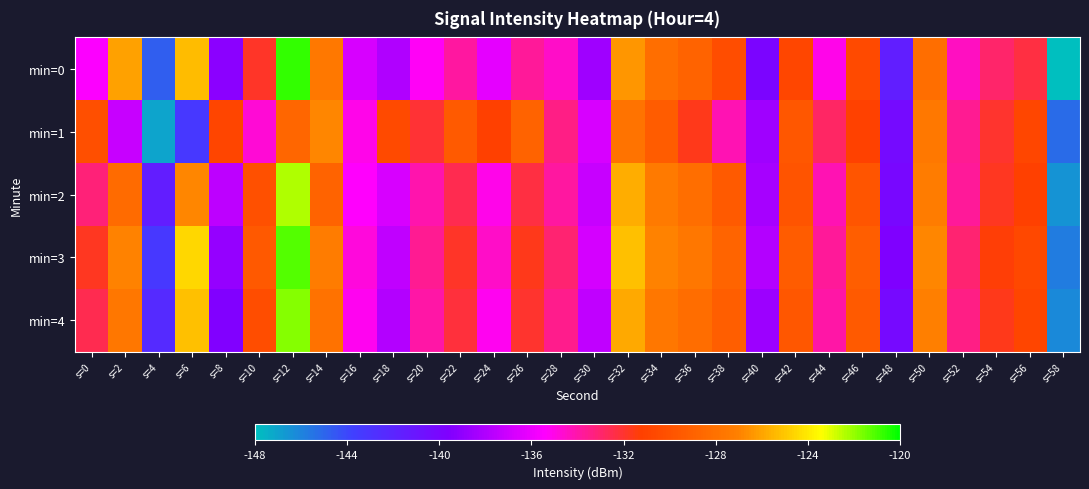

Reading left to right, what are all the values shown in this chart?

min=0: s=0=-135.5	s=2=-126.1	s=4=-144.7	s=6=-125.3	s=8=-139.2	s=10=-131.8	s=12=-120.7	s=14=-127.5	s=16=-136.7	s=18=-138.0	s=20=-135.2	s=22=-133.9	s=24=-136.2	s=26=-133.7	s=28=-134.5	s=30=-138.5	s=32=-126.4	s=34=-128.1	s=36=-128.9	s=38=-130.3	s=40=-139.8	s=42=-130.8	s=44=-135.1	s=46=-130.6	s=48=-141.6	s=50=-128.2	s=52=-134.4	s=54=-133.0	s=56=-132.3	s=58=-148.0
min=1: s=0=-130.2	s=2=-137.2	s=4=-147.0	s=6=-143.2	s=8=-130.9	s=10=-134.7	s=12=-128.7	s=14=-126.8	s=16=-135.0	s=18=-130.6	s=20=-132.1	s=22=-129.5	s=24=-131.2	s=26=-128.9	s=28=-133.4	s=30=-136.7	s=32=-127.8	s=34=-129.3	s=36=-131.6	s=38=-134.2	s=40=-138.5	s=42=-129.7	s=44=-132.8	s=46=-131.1	s=48=-140.3	s=50=-127.5	s=52=-133.6	s=54=-132.0	s=56=-130.8	s=58=-145.2
min=2: s=0=-133.2	s=2=-128.4	s=4=-141.5	s=6=-126.8	s=8=-137.6	s=10=-130.1	s=12=-122.3	s=14=-128.9	s=16=-135.4	s=18=-136.7	s=20=-134.1	s=22=-132.5	s=24=-135.0	s=26=-132.3	s=28=-133.8	s=30=-137.2	s=32=-125.7	s=34=-127.4	s=36=-128.1	s=38=-129.5	s=40=-138.3	s=42=-129.9	s=44=-134.2	s=46=-129.8	s=48=-140.1	s=50=-127.3	s=52=-133.7	s=54=-131.8	s=56=-131.2	s=58=-146.5
min=3: s=0=-131.8	s=2=-126.9	s=4=-143.2	s=6=-124.5	s=8=-138.9	s=10=-129.6	s=12=-121.1	s=14=-127.3	s=16=-134.8	s=18=-137.4	s=20=-133.6	s=22=-131.9	s=24=-134.5	s=26=-131.7	s=28=-133.1	s=30=-136.8	s=32=-125.2	s=34=-126.9	s=36=-127.6	s=38=-128.8	s=40=-137.9	s=42=-129.4	s=44=-133.7	s=46=-129.2	s=48=-139.6	s=50=-126.8	s=52=-133.1	s=54=-131.3	s=56=-130.7	s=58=-145.8
min=4: s=0=-132.5	s=2=-127.6	s=4=-142.4	s=6=-125.2	s=8=-139.5	s=10=-130.3	s=12=-121.8	s=14=-127.9	s=16=-135.2	s=18=-137.9	s=20=-134.0	s=22=-132.2	s=24=-135.1	s=26=-132.0	s=28=-133.5	s=30=-137.5	s=32=-125.9	s=34=-127.6	s=36=-128.3	s=38=-129.2	s=40=-138.6	s=42=-129.7	s=44=-134.0	s=46=-129.5	s=48=-140.2	s=50=-127.1	s=52=-133.4	s=54=-131.6	s=56=-130.9	s=58=-146.2